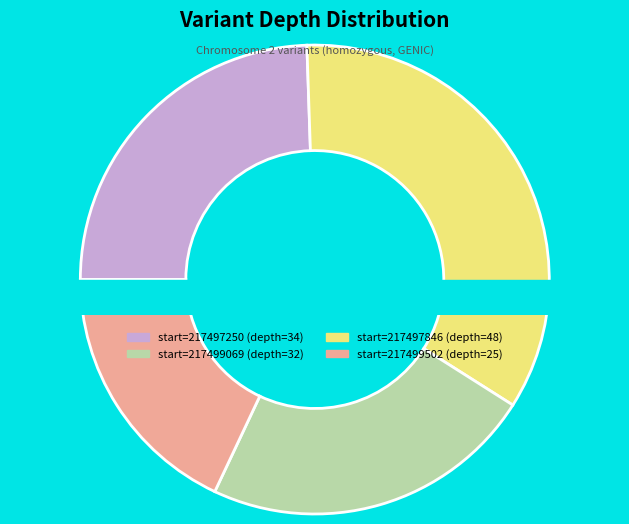

Which category has the biggest portion of the pie?

217497846